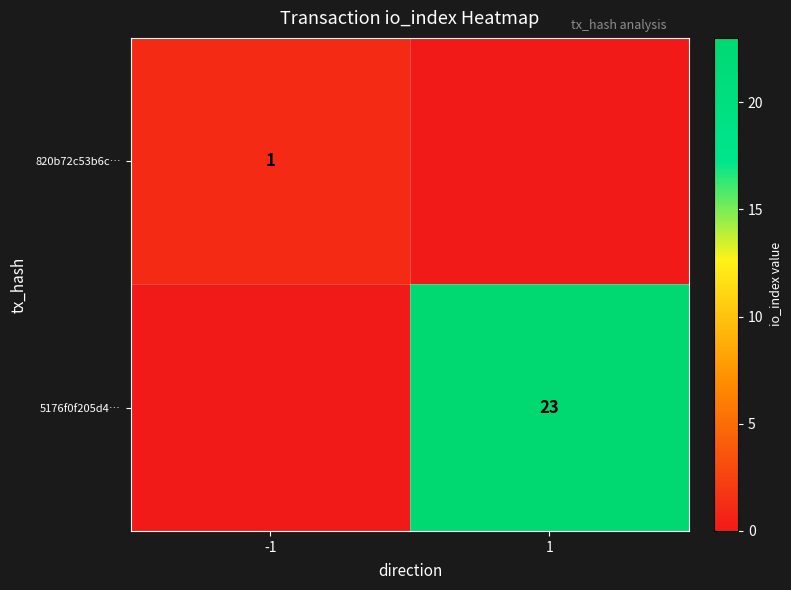

The 820b72c53b6c… series shows 2 at -1. True or false?

False